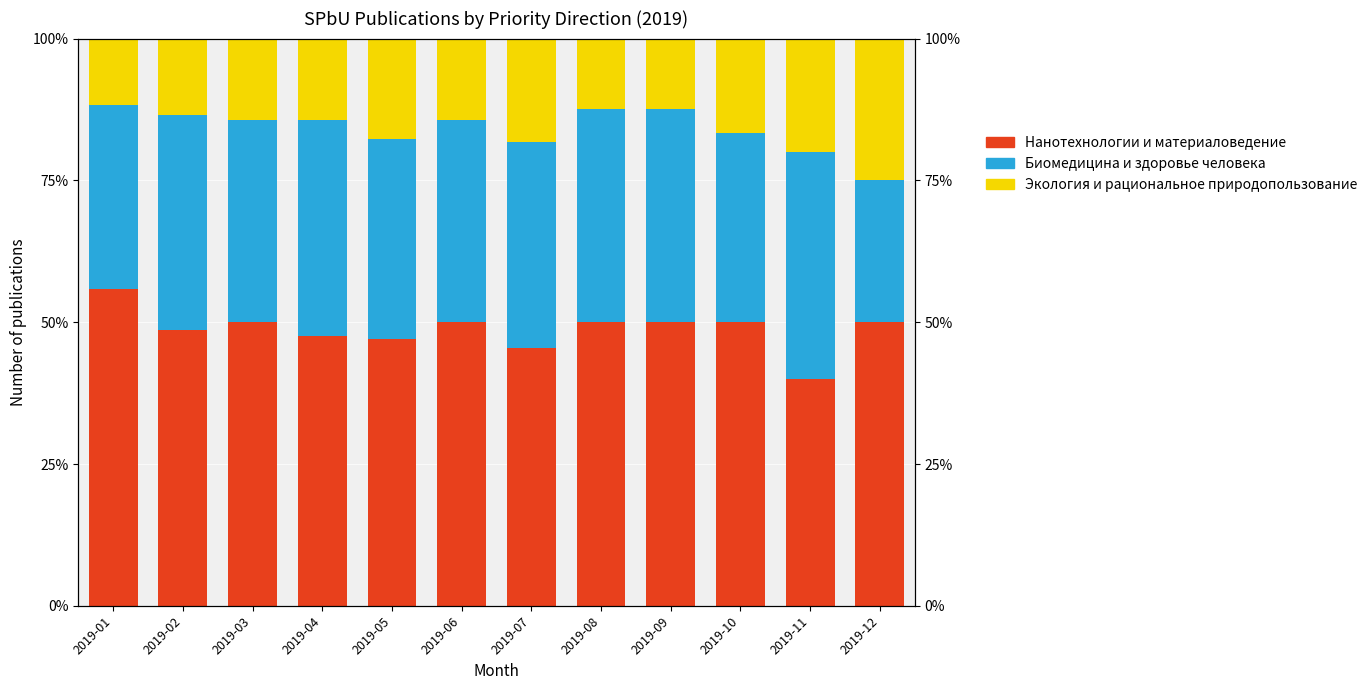

The Экология и рациональное природопользование series shows 8.4 at 2019-04. True or false?

False